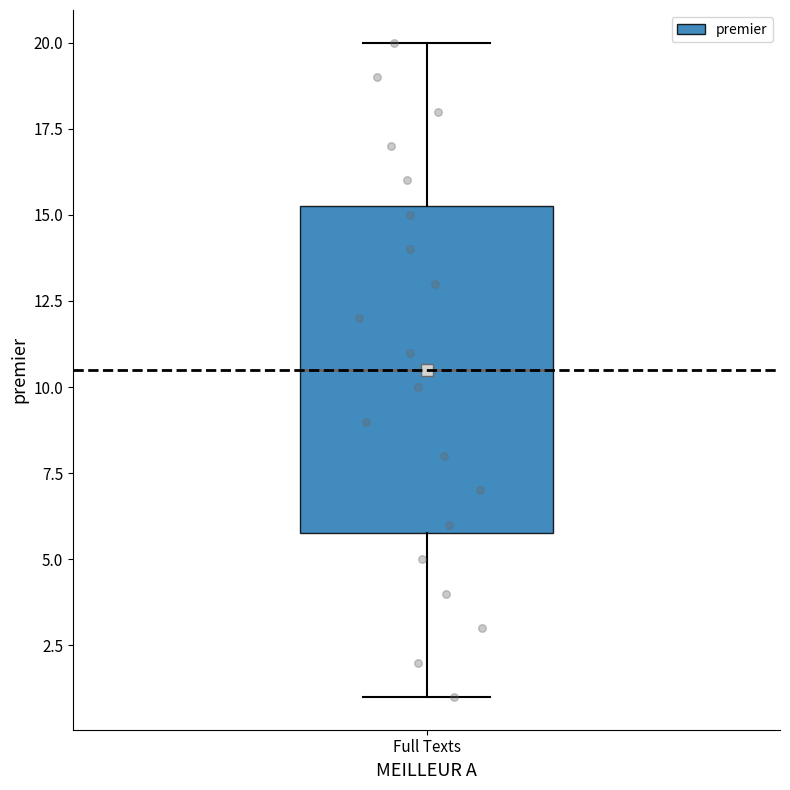

Transcribe this box plot: give where the median line is, the range the box spans, and where the two whiskers end, as read against the y-axis. The values are not printed on the chart, so give them approximately, as read against the axis.

median 10.5, box 6.0 to 15.5, whiskers 1.0 to 20.0